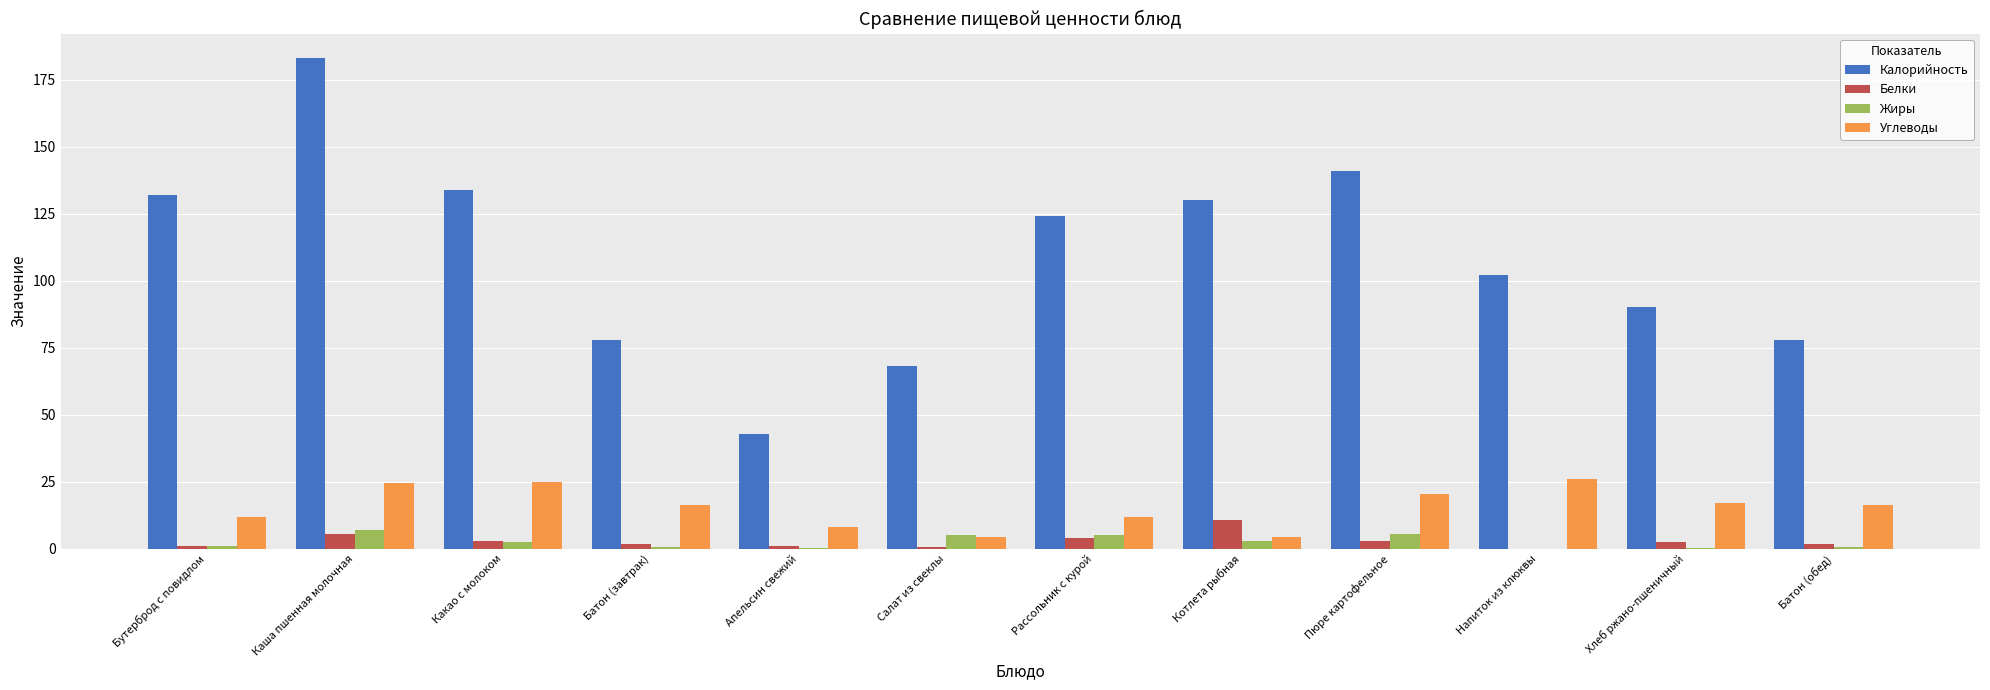

The value of Калорийность at Пюре картофельное is 141.0. True or false?

True